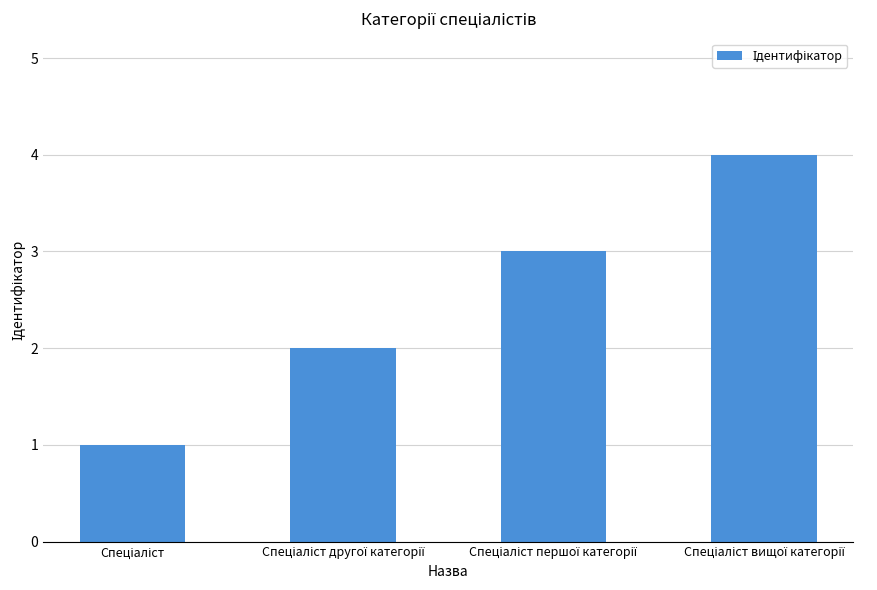

What is the sum of all values?

10